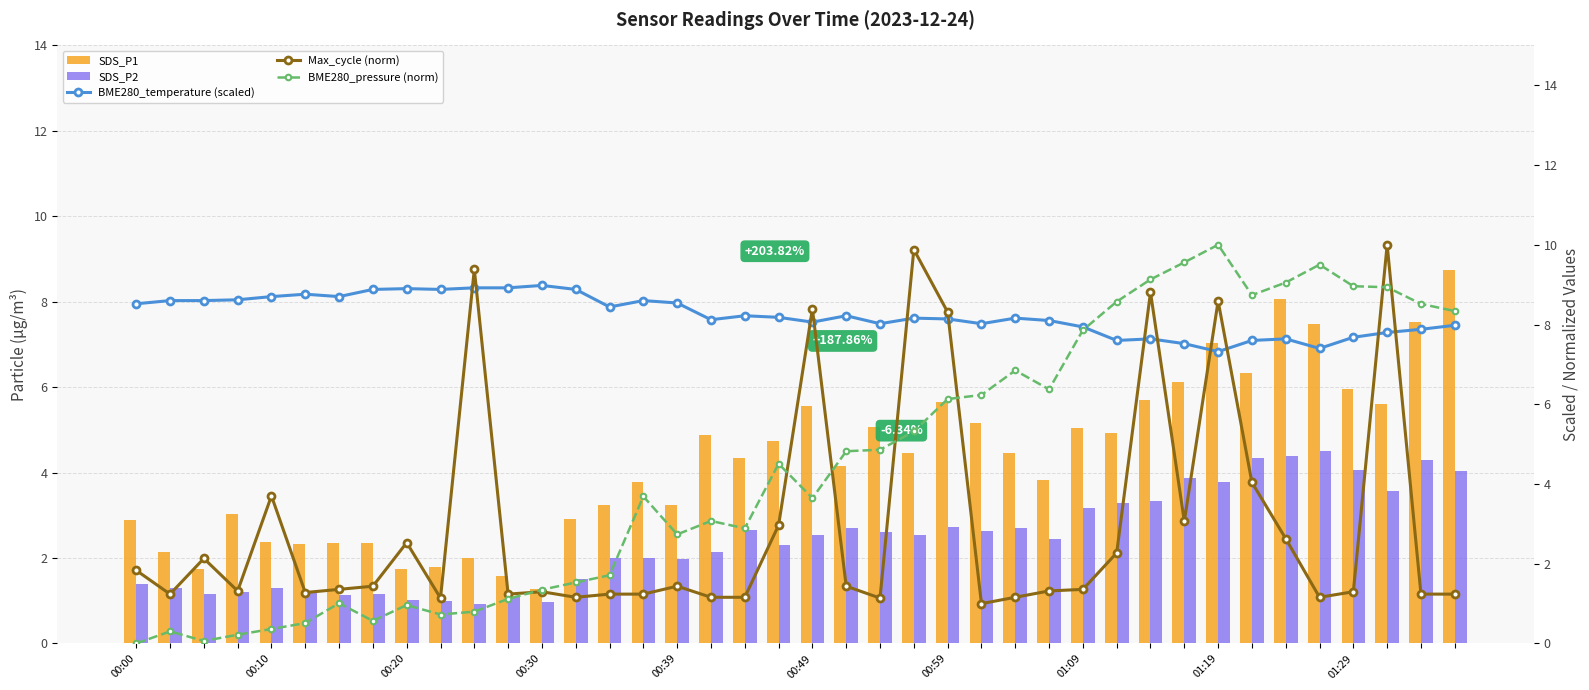

Count the number of categories in the chart.

40